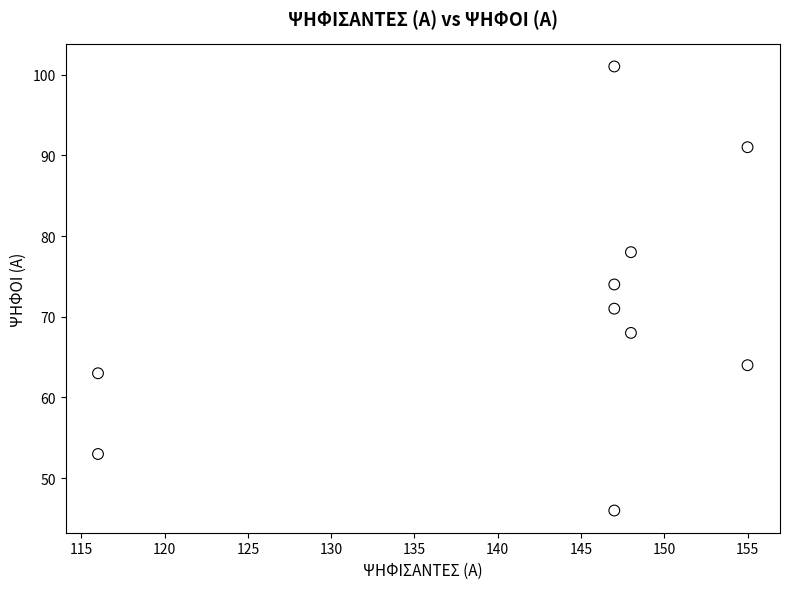

What is the range of X values (max minus min)?

39